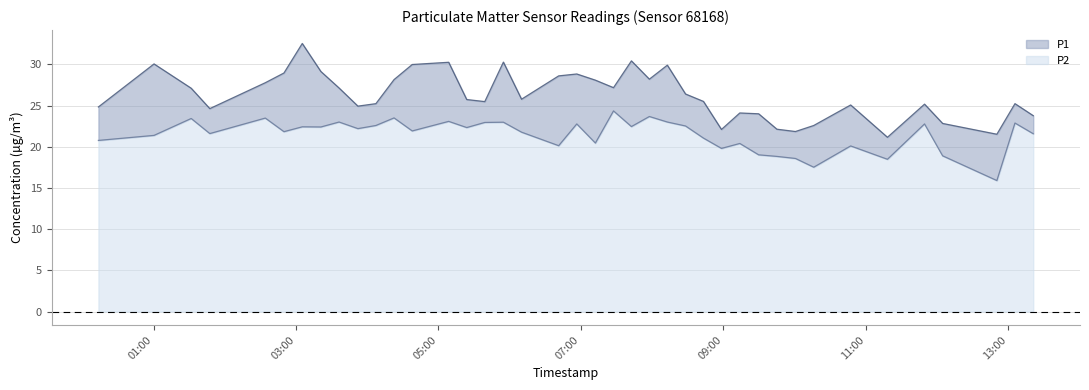

What is the spread (max minus min) of values at 2024-01-30T01:31:43?

3.7